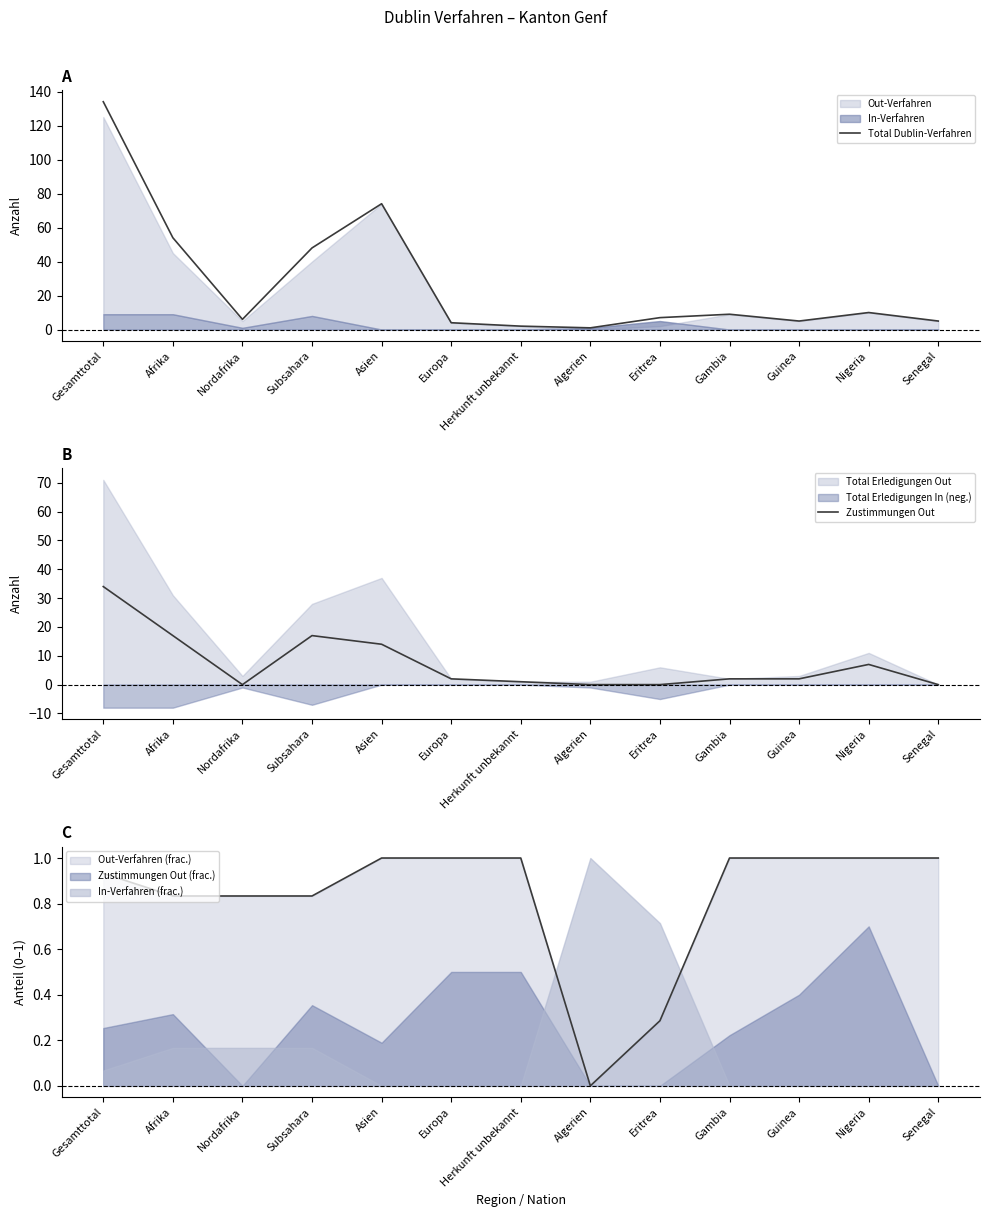

What is the sum of all Total Dublin-Verfahren values?

359